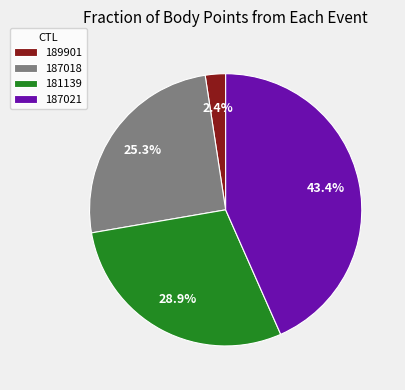

Combined, do 181139 and 189901 account for over 50%?

No